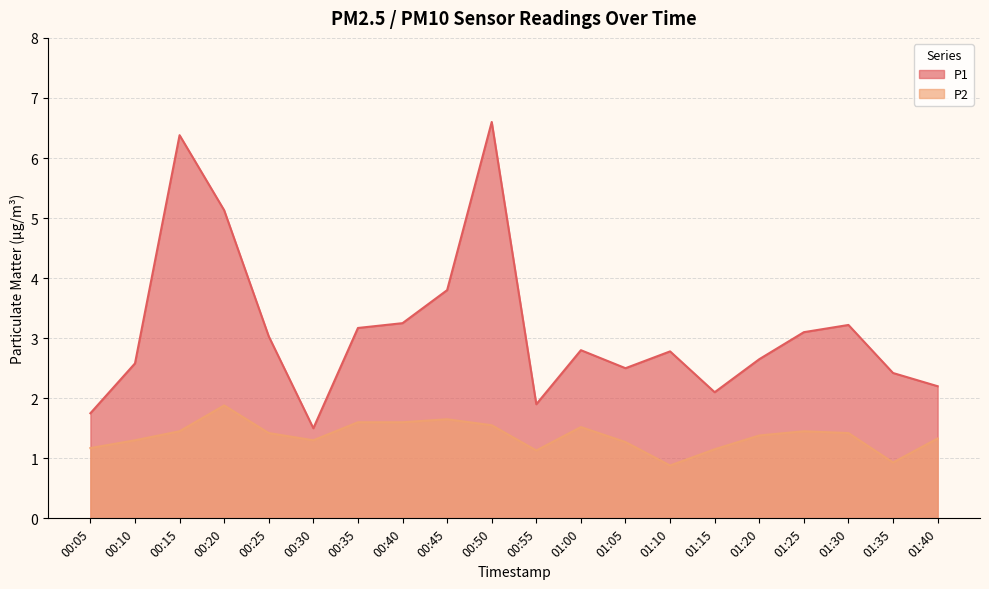

What is the lowest value of the P1 series?

1.5